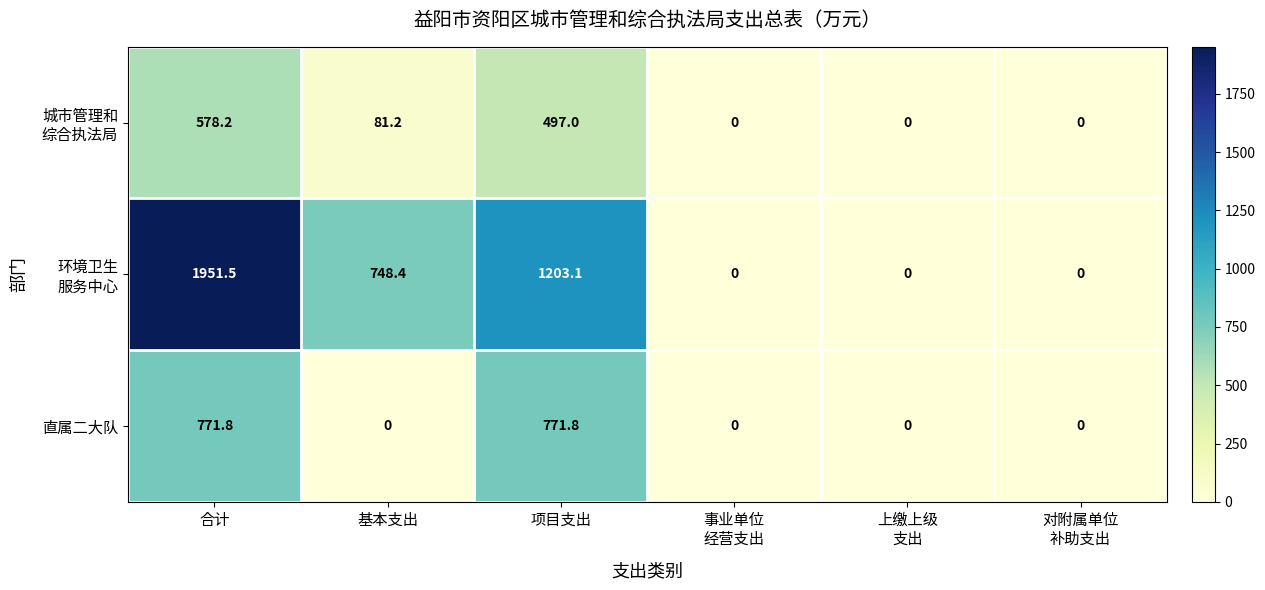

What is the difference between the second highest and minimum values in the 直属二大队 series?

771.8